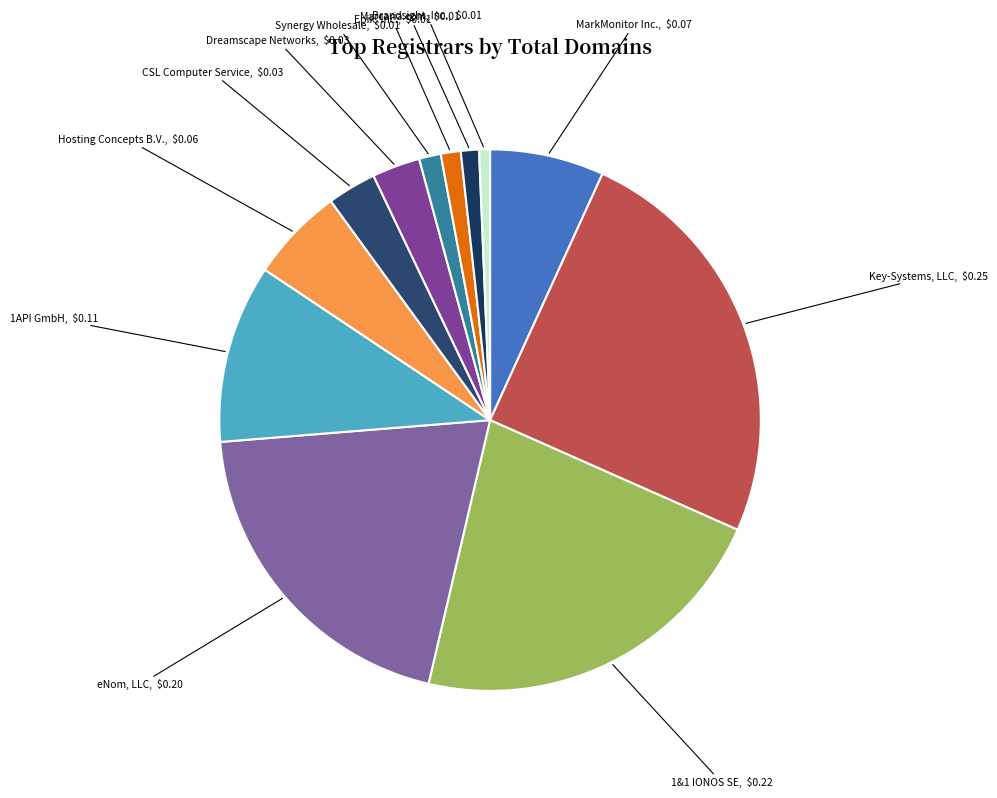

Is there a majority slice in this chart?

No